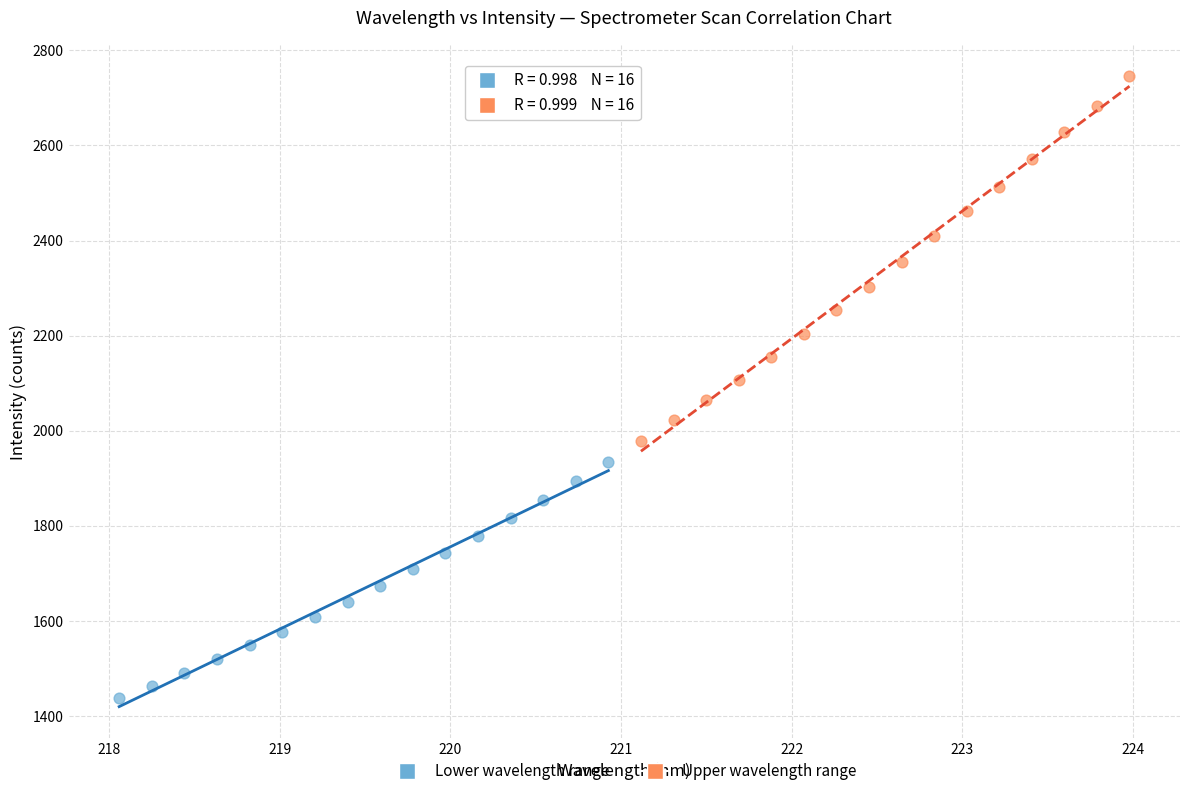

What are all the series names shown in the legend?

Lower wavelength range, Upper wavelength range